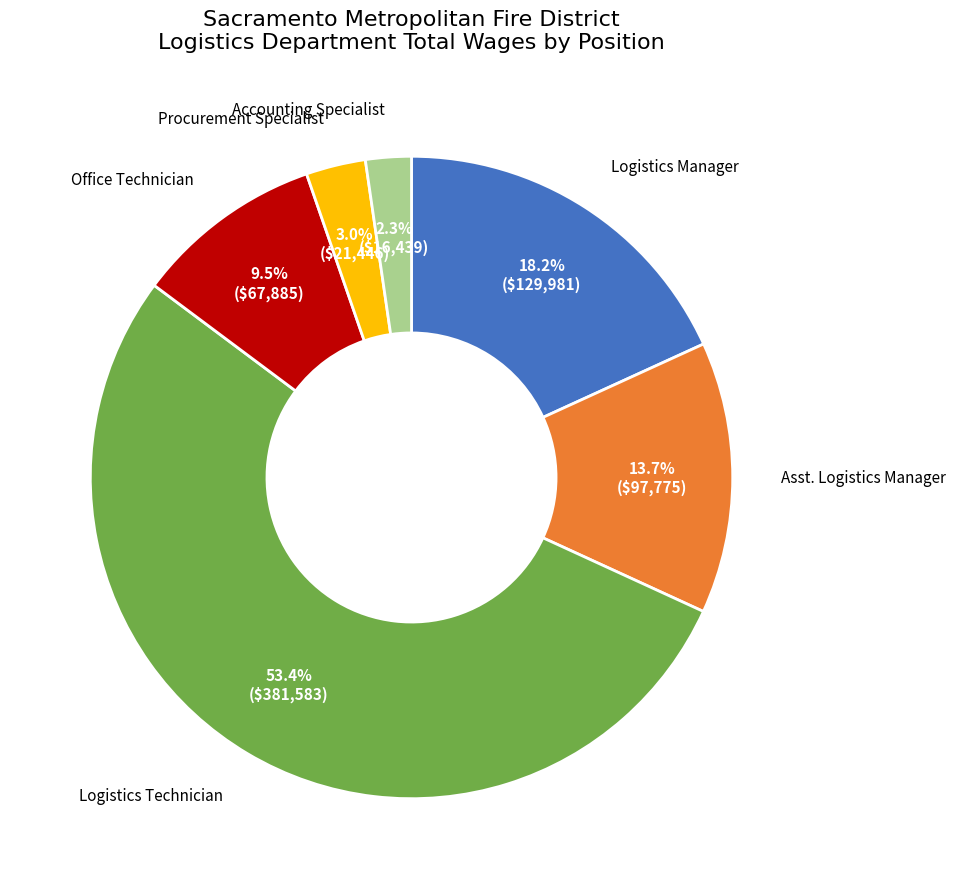

Is there any slice that represents more than half of the pie?

Yes